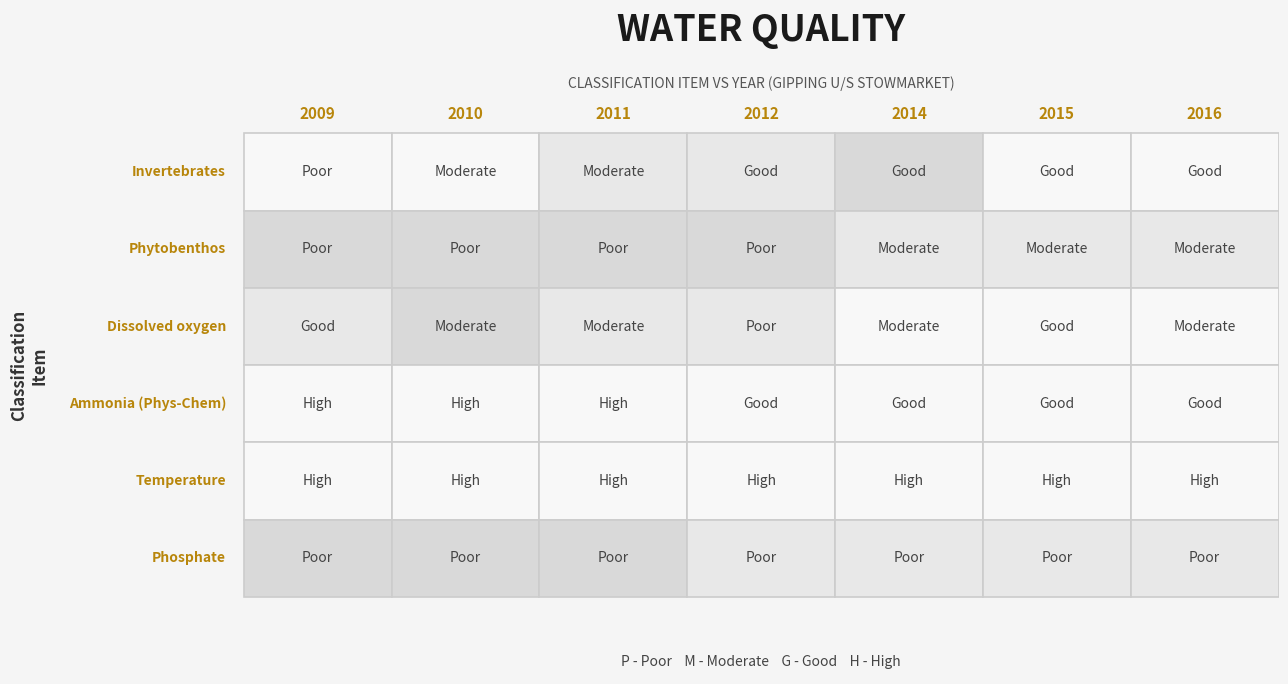

At how many categories does at least one series exceed 1?

7